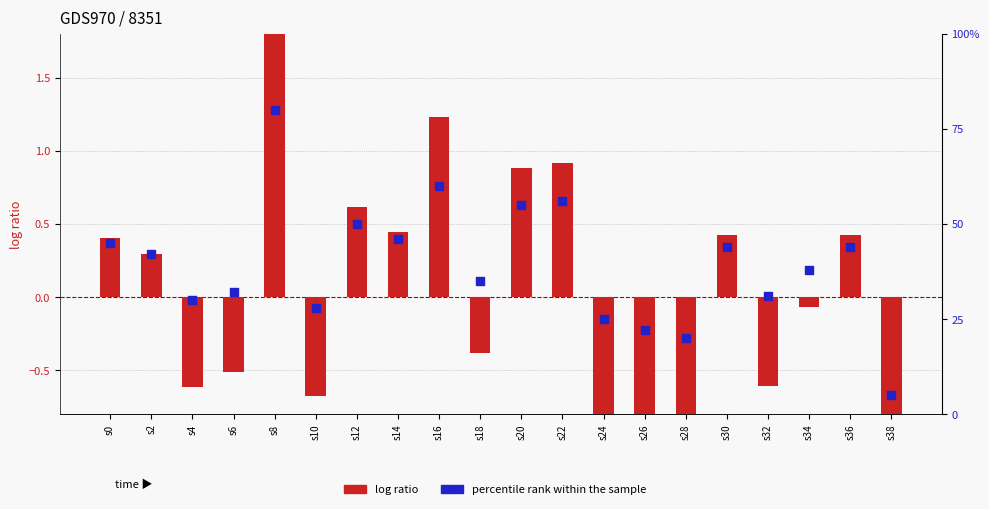

Which series reaches the minimum Y coordinate?

log ratio